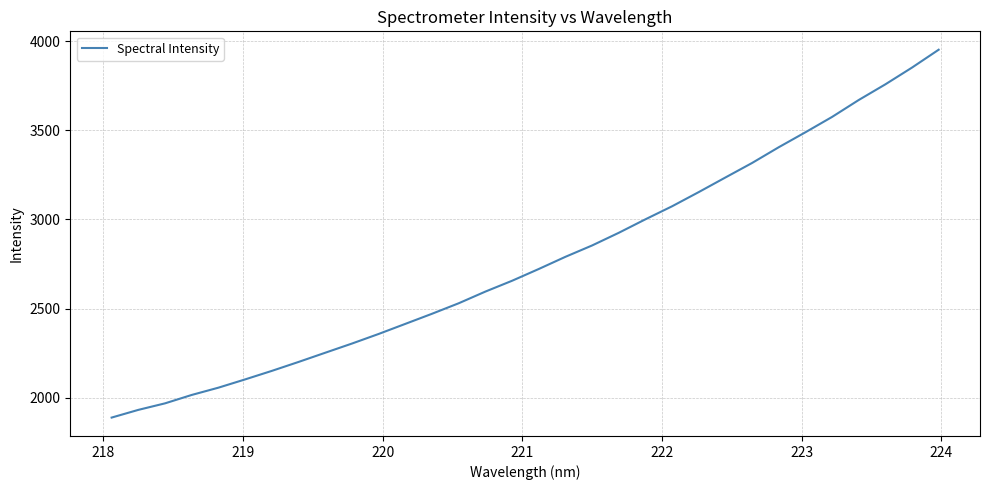

What is the sum of all values?

88669.4